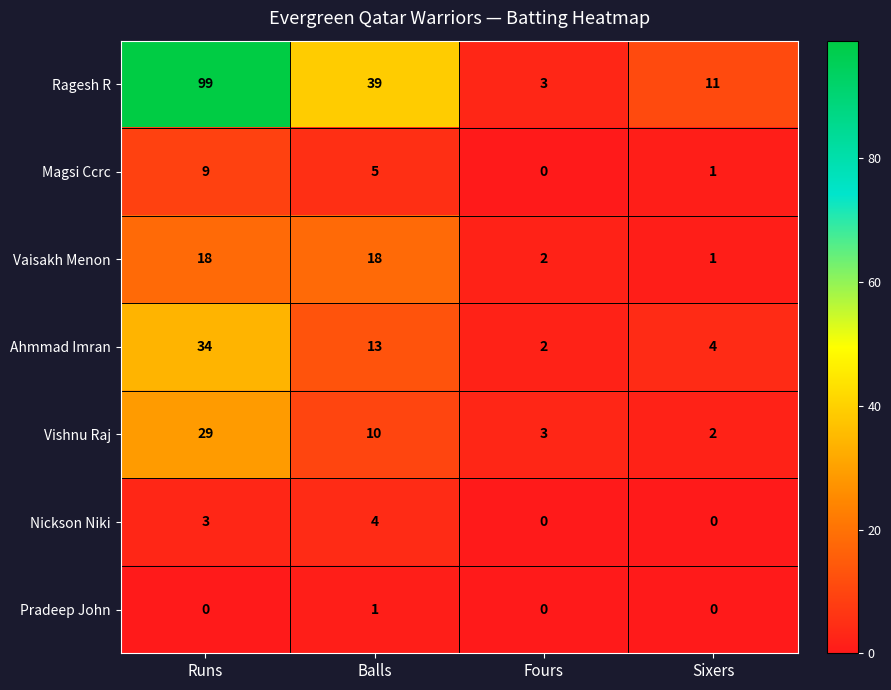

Is it true that Nickson Niki equals 0 at Fours?

True